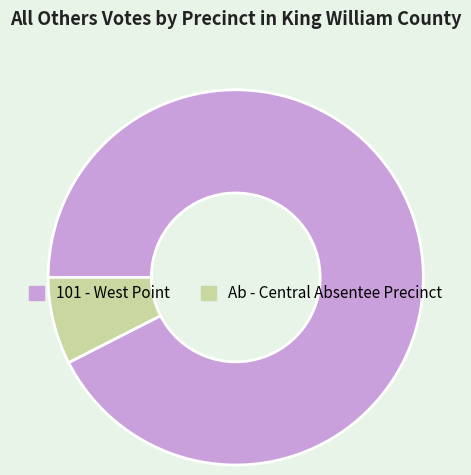

Combined, do Ab - Central Absentee Precinct and 101 - West Point account for over 50%?

Yes